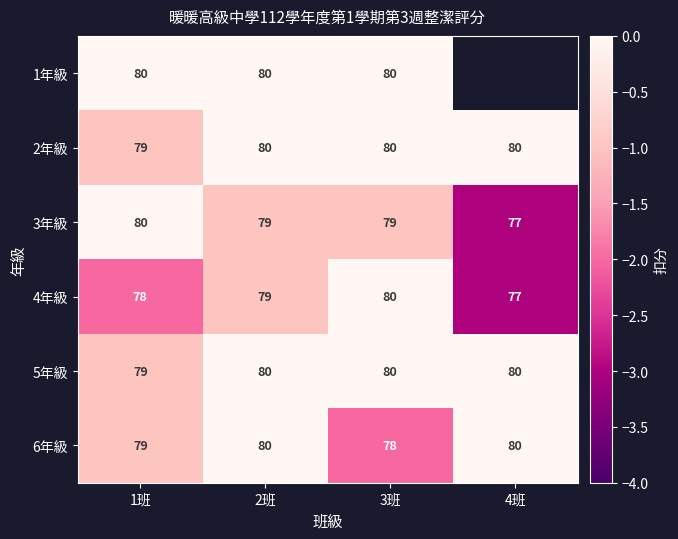

Which category has the lowest value across all series?

4班